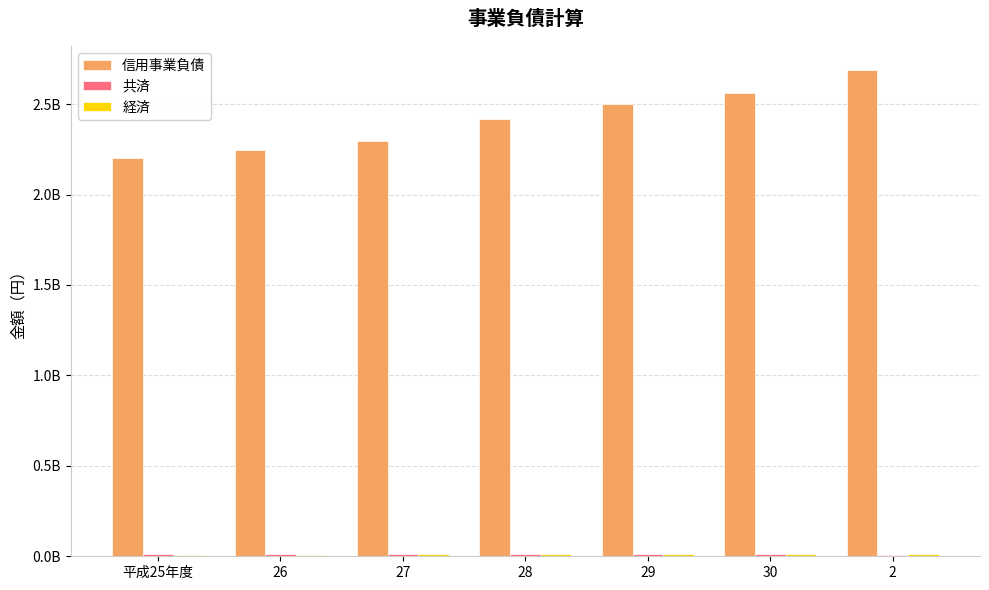

Is it true that 共済 equals 11020240 at 平成25年度?

True